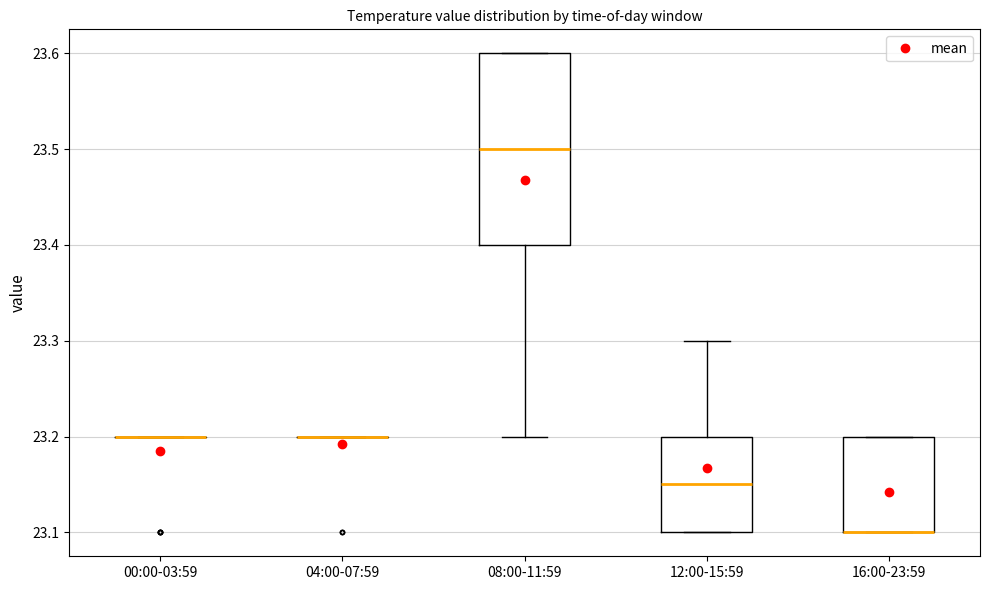

Where is the lower edge of the box for 16:00-23:59 on the y-axis? The values are not printed on the chart, so give them approximately, as read against the axis.

23.10